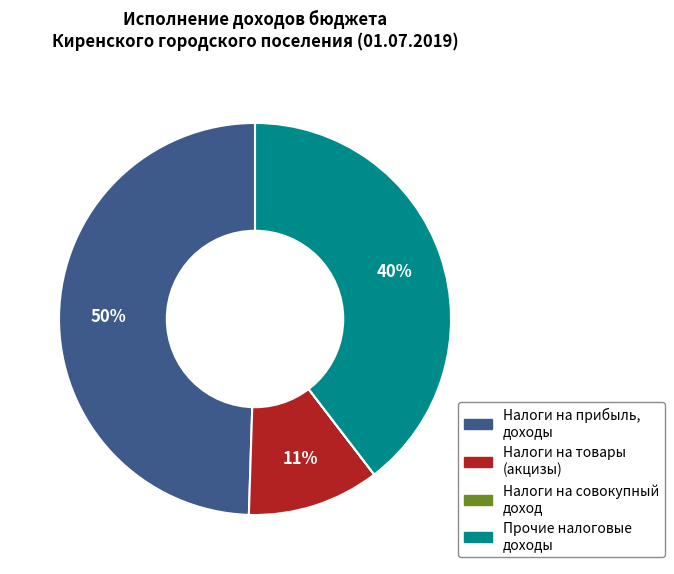

To the nearest percent, what is the average slice percentage?

25%